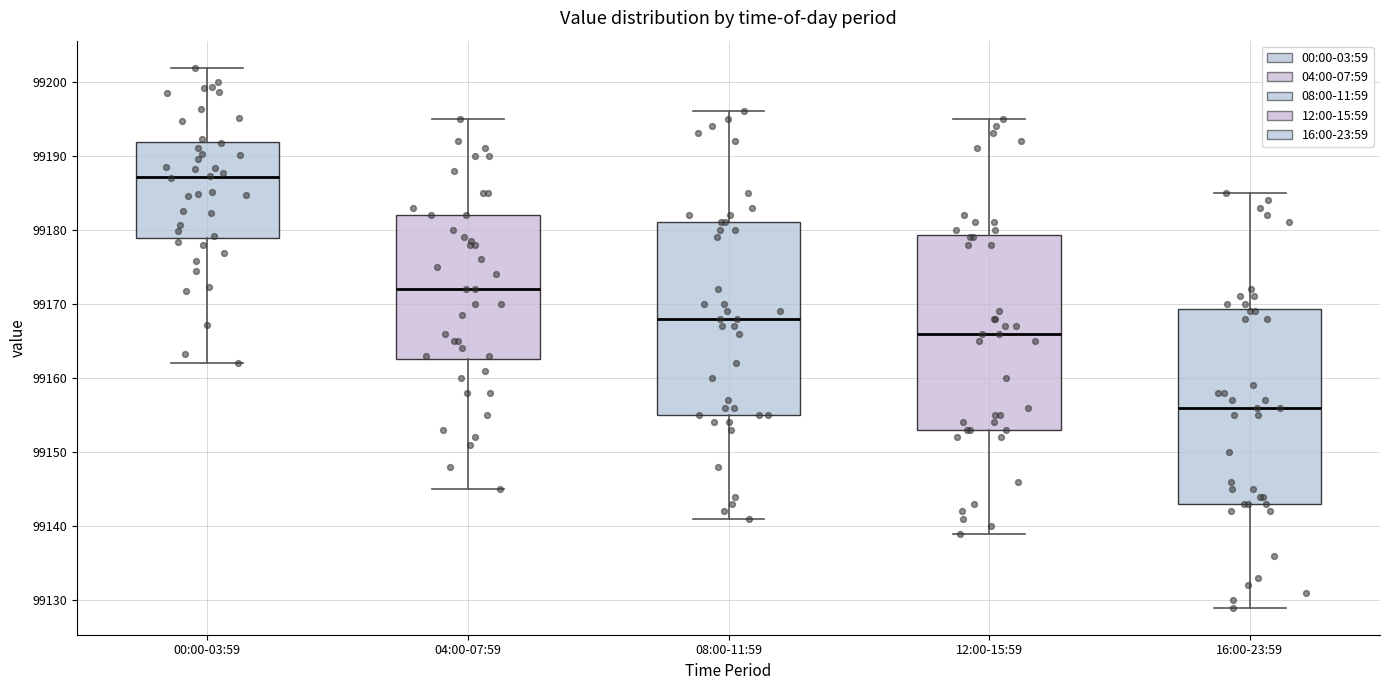

Reading left to right, read every box against the y-axis: the position of its median line, the range the box covers, and the ends of its whiskers. The values are not printed on the chart, so give them approximately, as read against the axis.

00:00-03:59: median 99187, box 99179 to 99192, whiskers 99162 to 99202
04:00-07:59: median 99172, box 99163 to 99182, whiskers 99145 to 99195
08:00-11:59: median 99168, box 99155 to 99181, whiskers 99141 to 99196
12:00-15:59: median 99166, box 99153 to 99179, whiskers 99139 to 99195
16:00-23:59: median 99156, box 99143 to 99169, whiskers 99129 to 99185